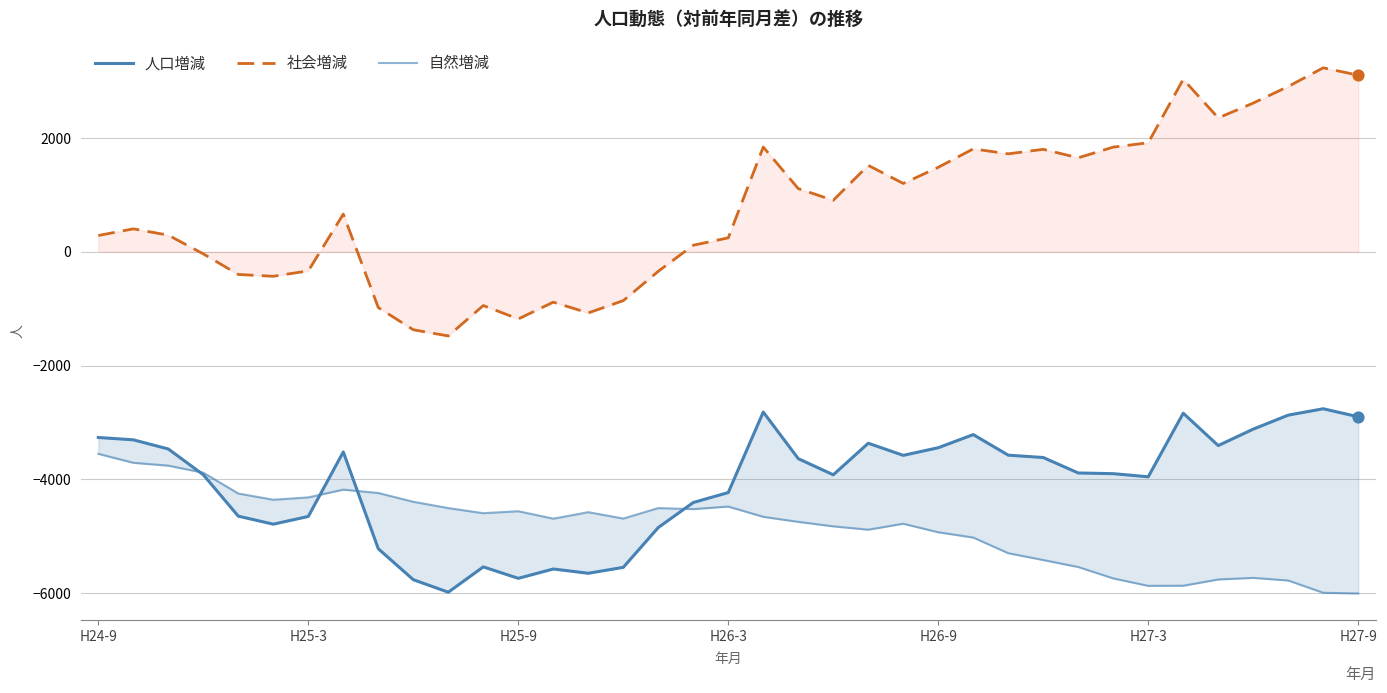

At which category is the sum across all series the highest?

35